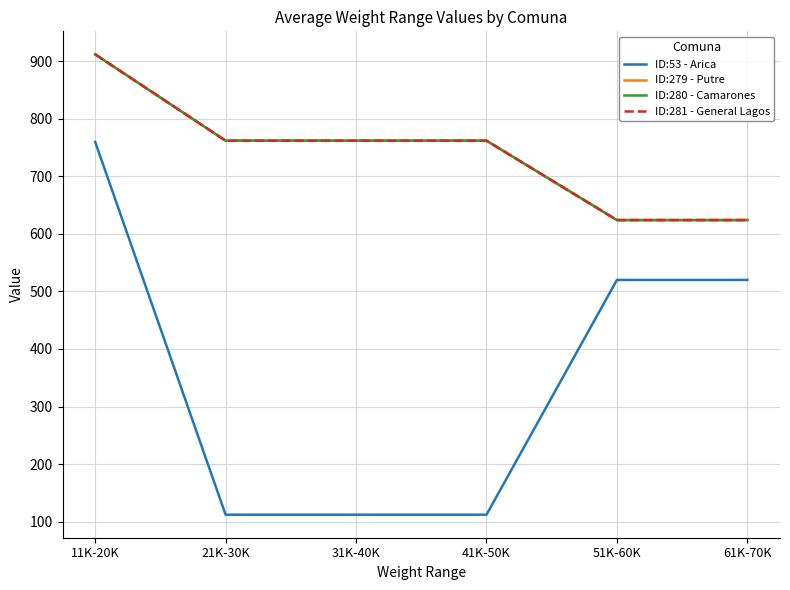

What is the minimum value shown in the chart?

112